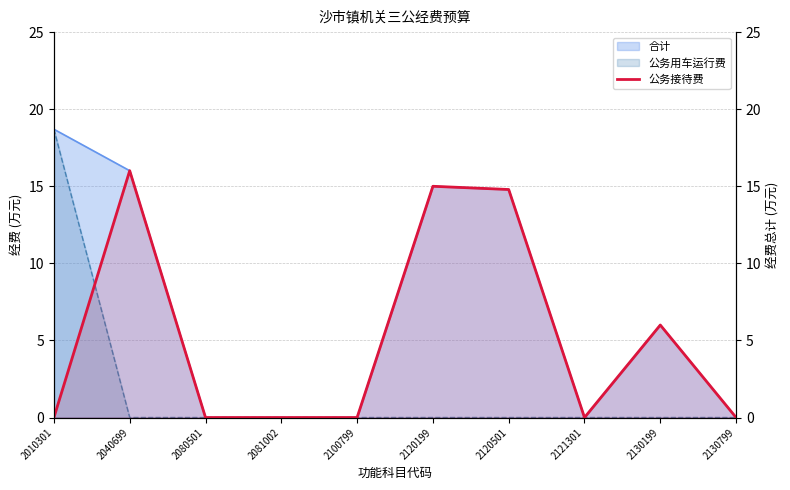

Does the chart have visible grid lines?

Yes